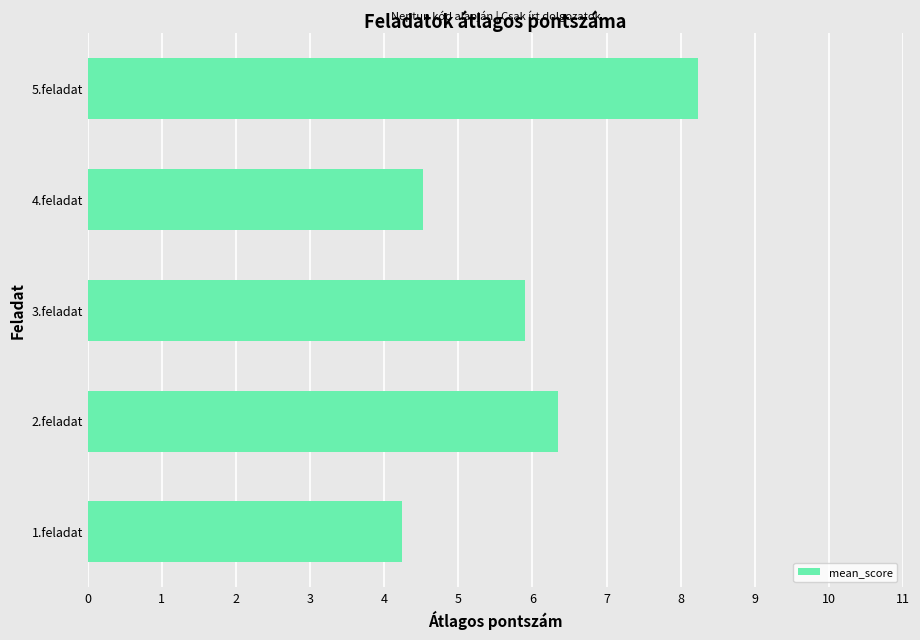

List the labels in order of value, smallest first.

1.feladat, 4.feladat, 3.feladat, 2.feladat, 5.feladat